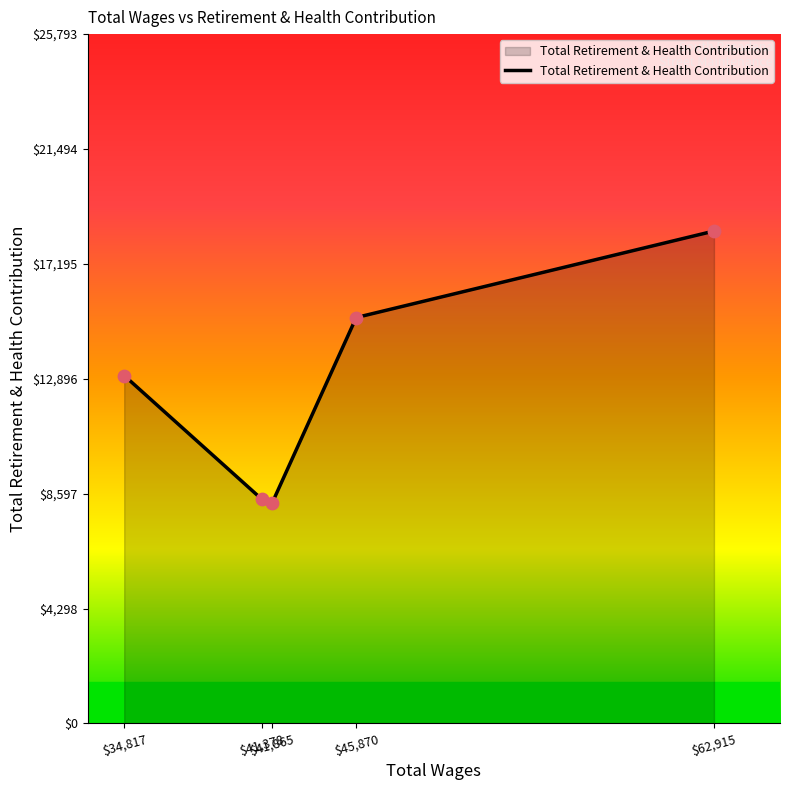

How many interior local valleys (lower than both neighbors) does the data have?

1